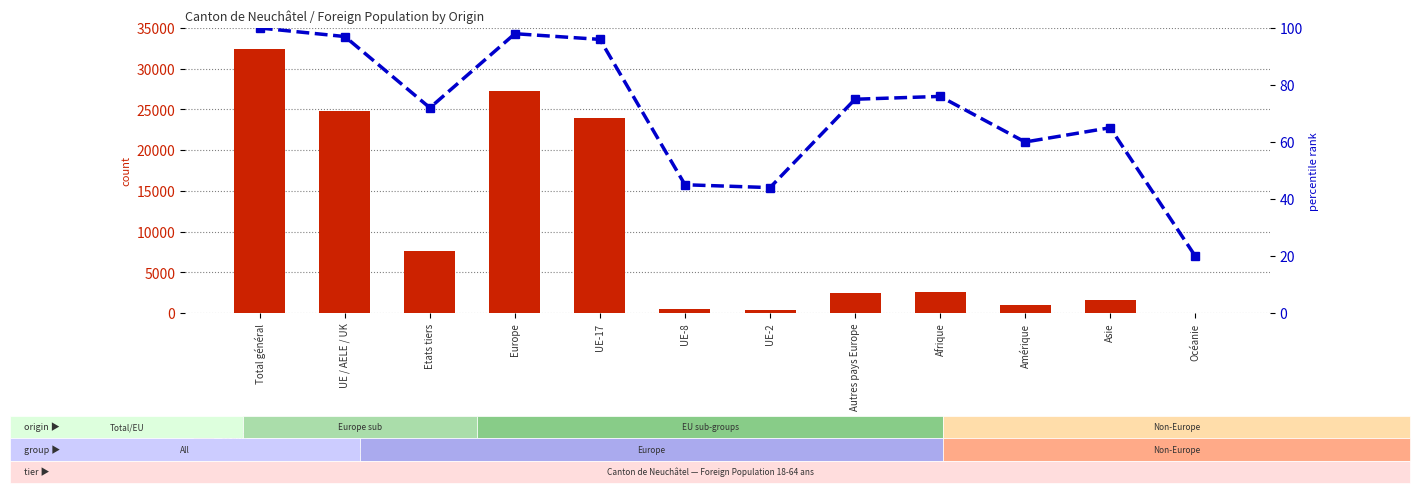

Reading left to right, list all the values displayed in this chart.

count: 32482	24858	7624	27270	23905	451	426	2412	2556	1039	1577	22
percentile rank within the sample: 100	97	72	98	96	45	44	75	76	60	65	20